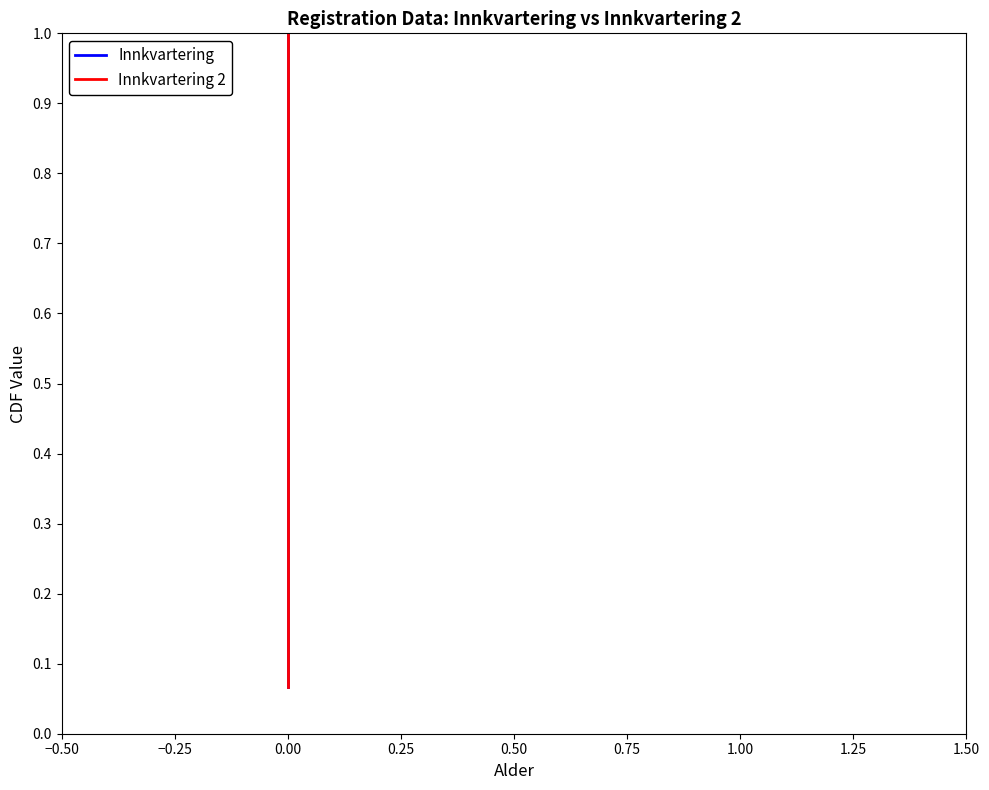

What are all the series names shown in the legend?

Innkvartering, Innkvartering 2